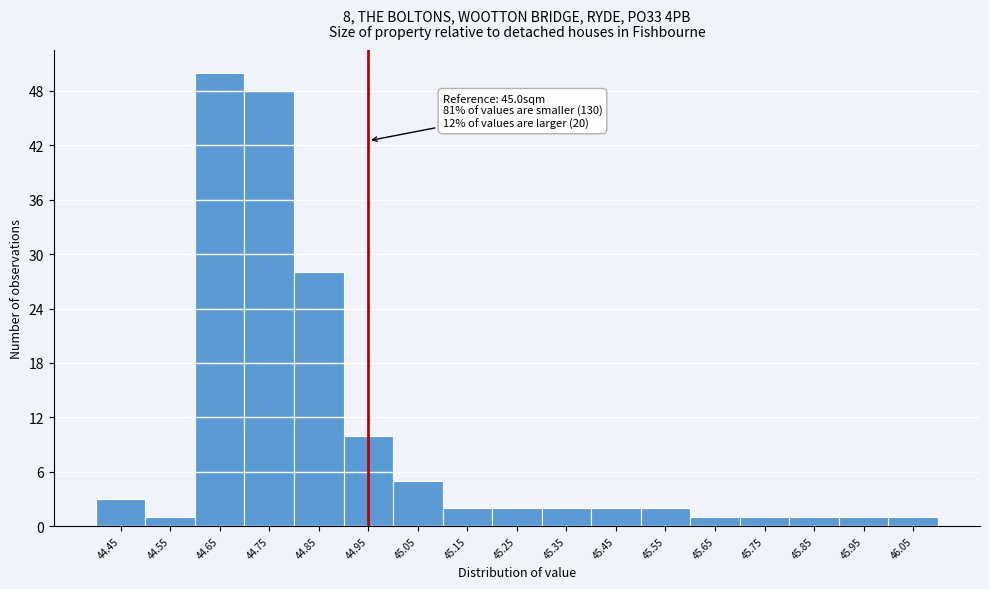

Reading right to left, extract all data points from this chart.

1	1	1	1	1	2	2	2	2	2	5	10	28	48	50	1	3